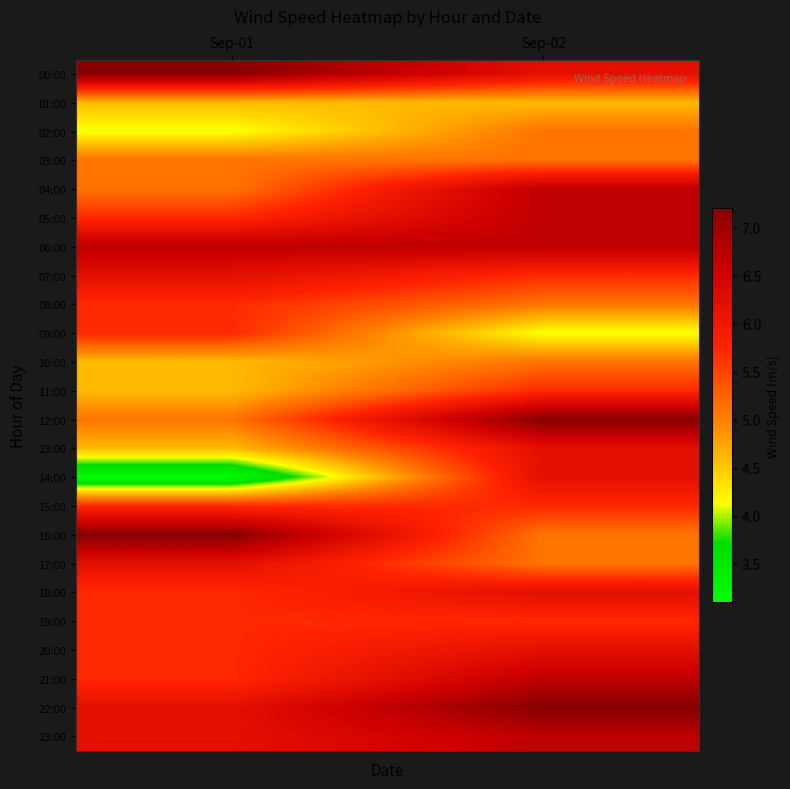

Reading left to right, list all the values displayed in this chart.

00:00: Sep-01=7.2	Sep-02=6.2
01:00: Sep-01=4.6	Sep-02=4.6
02:00: Sep-01=4.1	Sep-02=5.1
03:00: Sep-01=5.1	Sep-02=5.1
04:00: Sep-01=5.1	Sep-02=6.7
05:00: Sep-01=5.7	Sep-02=6.7
06:00: Sep-01=6.7	Sep-02=6.7
07:00: Sep-01=6.2	Sep-02=5.7
08:00: Sep-01=5.7	Sep-02=5.1
09:00: Sep-01=5.7	Sep-02=4.1
10:00: Sep-01=4.6	Sep-02=5.1
11:00: Sep-01=4.6	Sep-02=5.7
12:00: Sep-01=5.1	Sep-02=7.2
13:00: Sep-01=4.6	Sep-02=6.2
14:00: Sep-01=3.1	Sep-02=6.2
15:00: Sep-01=5.7	Sep-02=5.7
16:00: Sep-01=7.2	Sep-02=5.1
17:00: Sep-01=6.2	Sep-02=5.1
18:00: Sep-01=5.7	Sep-02=6.2
19:00: Sep-01=5.7	Sep-02=5.7
20:00: Sep-01=5.7	Sep-02=6.2
21:00: Sep-01=5.7	Sep-02=6.7
22:00: Sep-01=6.2	Sep-02=7.2
23:00: Sep-01=6.2	Sep-02=6.7